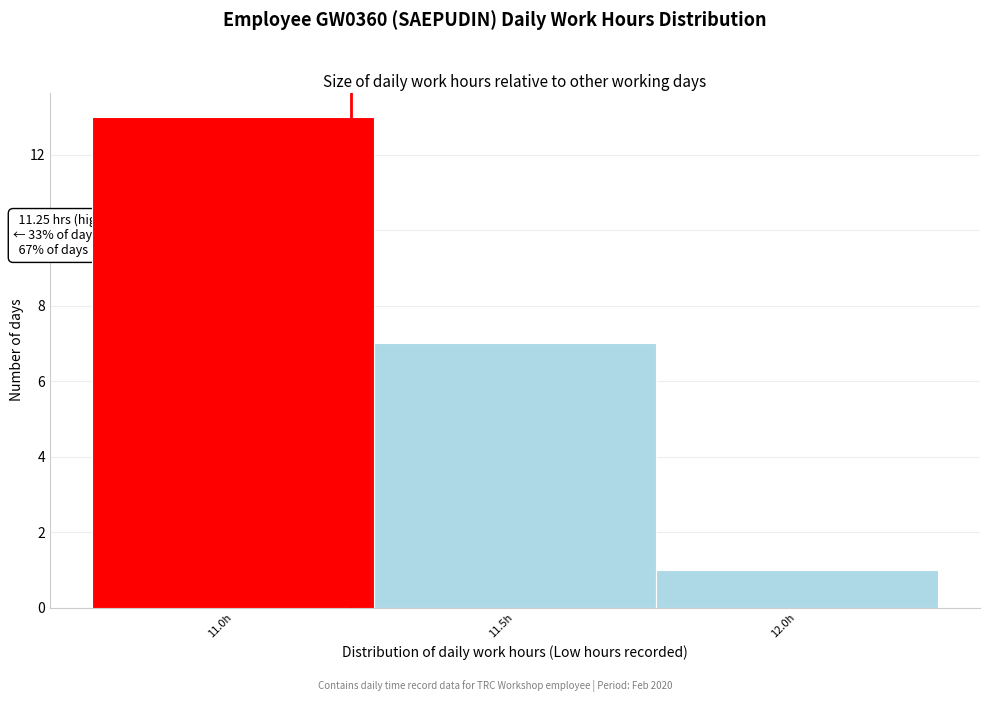

Reading left to right, list all the values displayed in this chart.

13	7	1